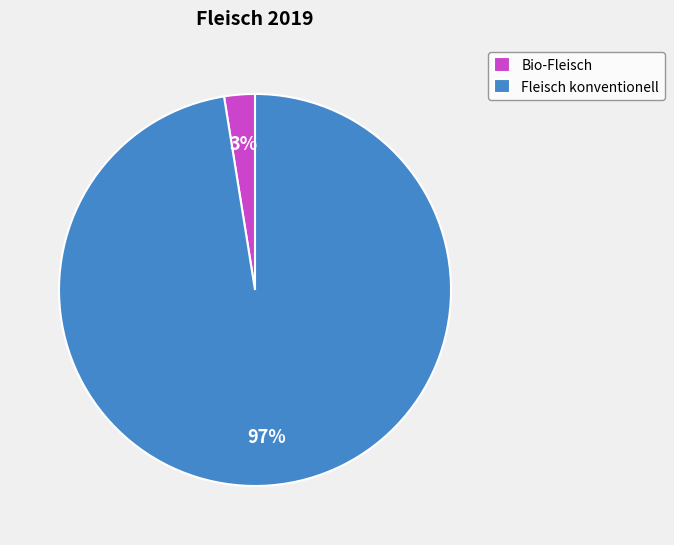

True or false: Bio-Fleisch accounts for 3% of the total.

True